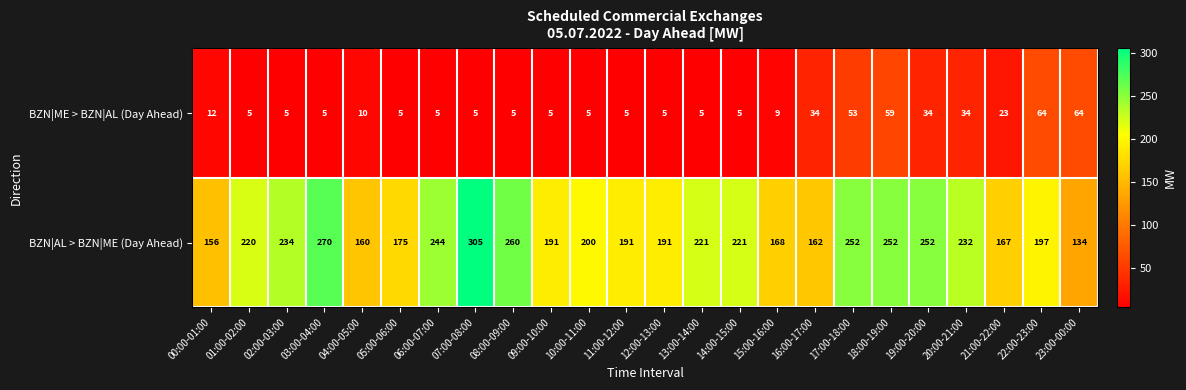

Which series has the largest total across all categories?

BZN|AL > BZN|ME (Day Ahead)